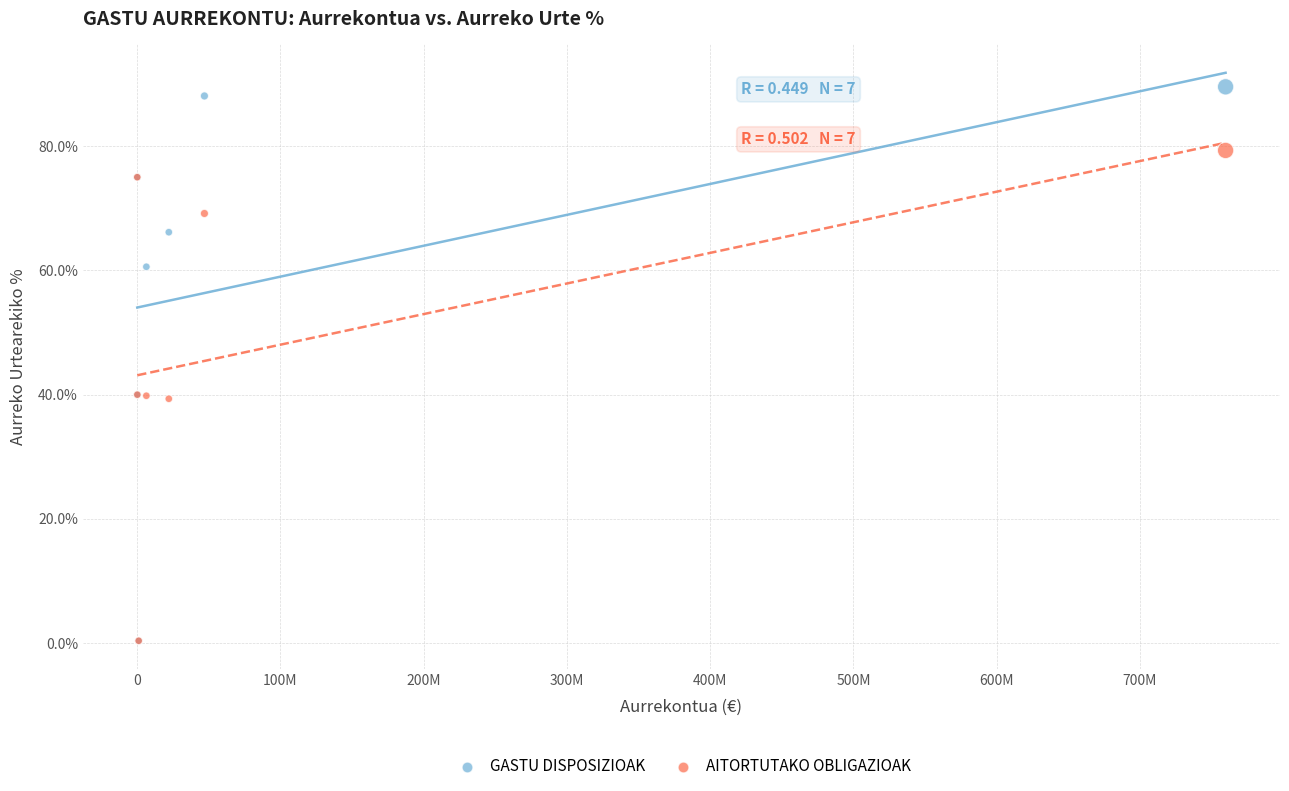

What are all the series names shown in the legend?

GASTU DISPOSIZIOAK, AITORTUTAKO OBLIGAZIOAK